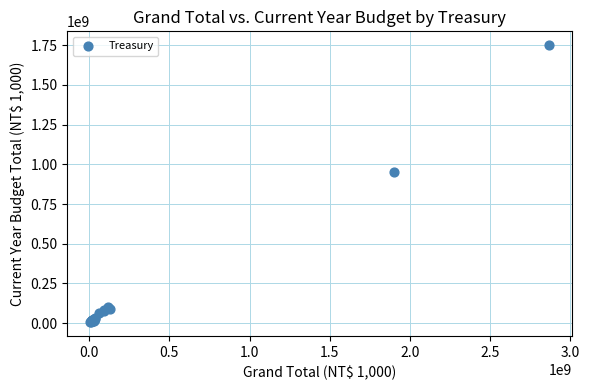

What Y value in the scatter plot is closest to 878274046?

950504250